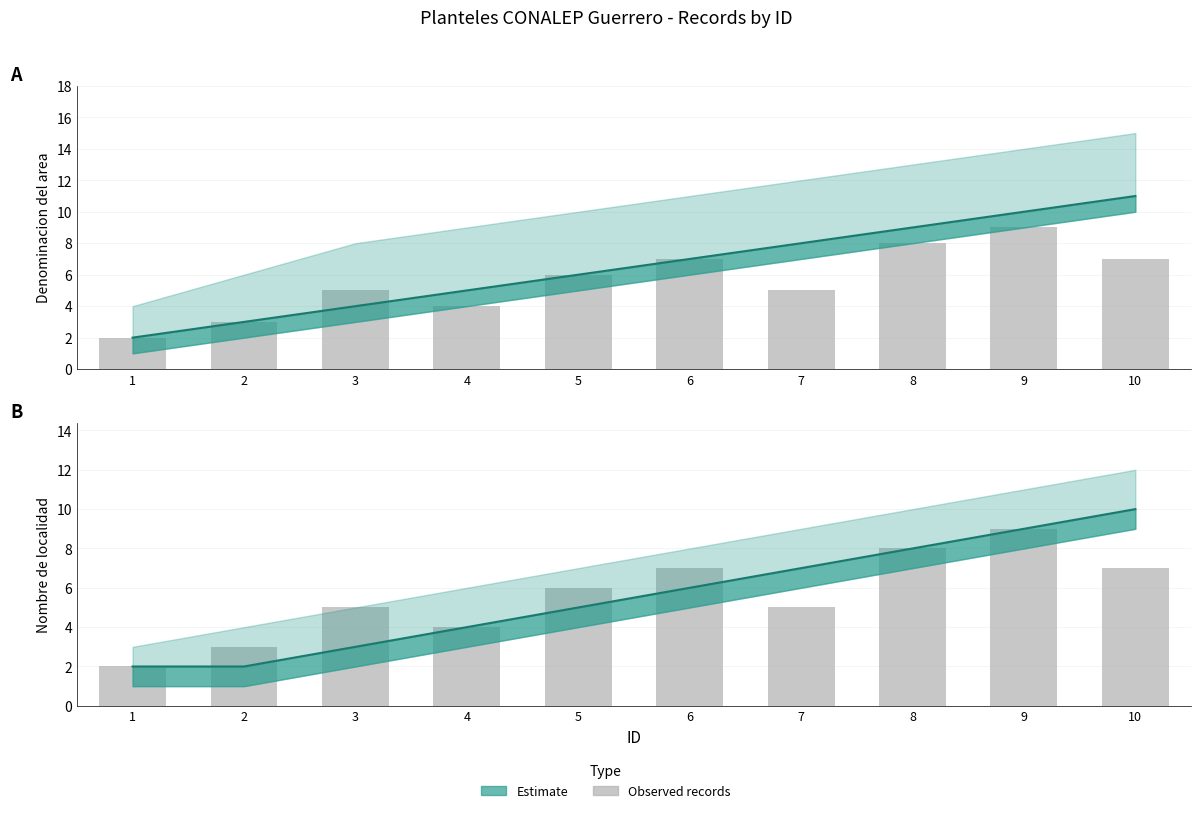

How many values in the Observed records series exceed 6?

4